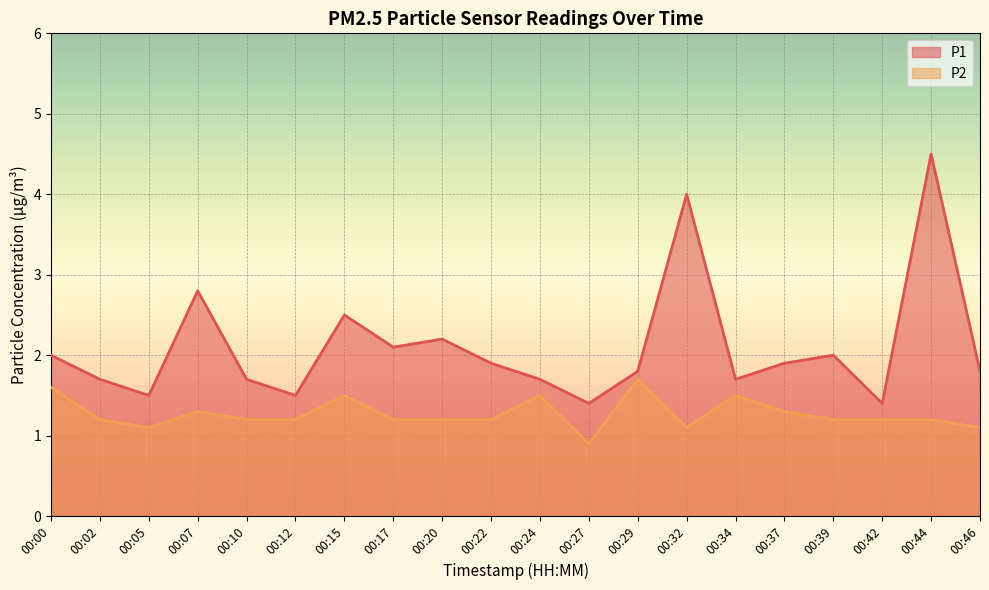

What is the sum of all P1 values?

42.1